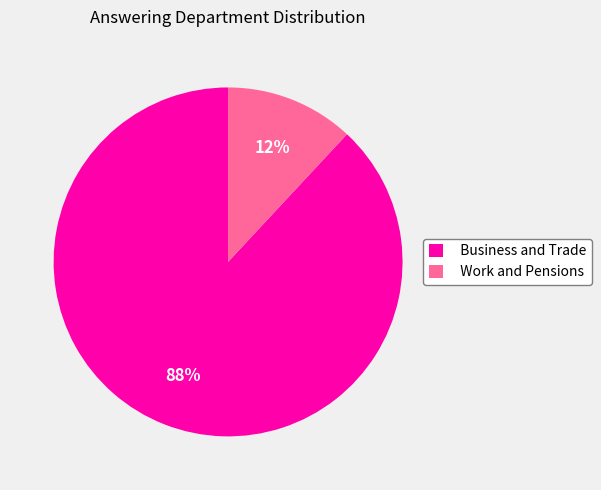

Does Business and Trade account for over 50% of the chart?

Yes